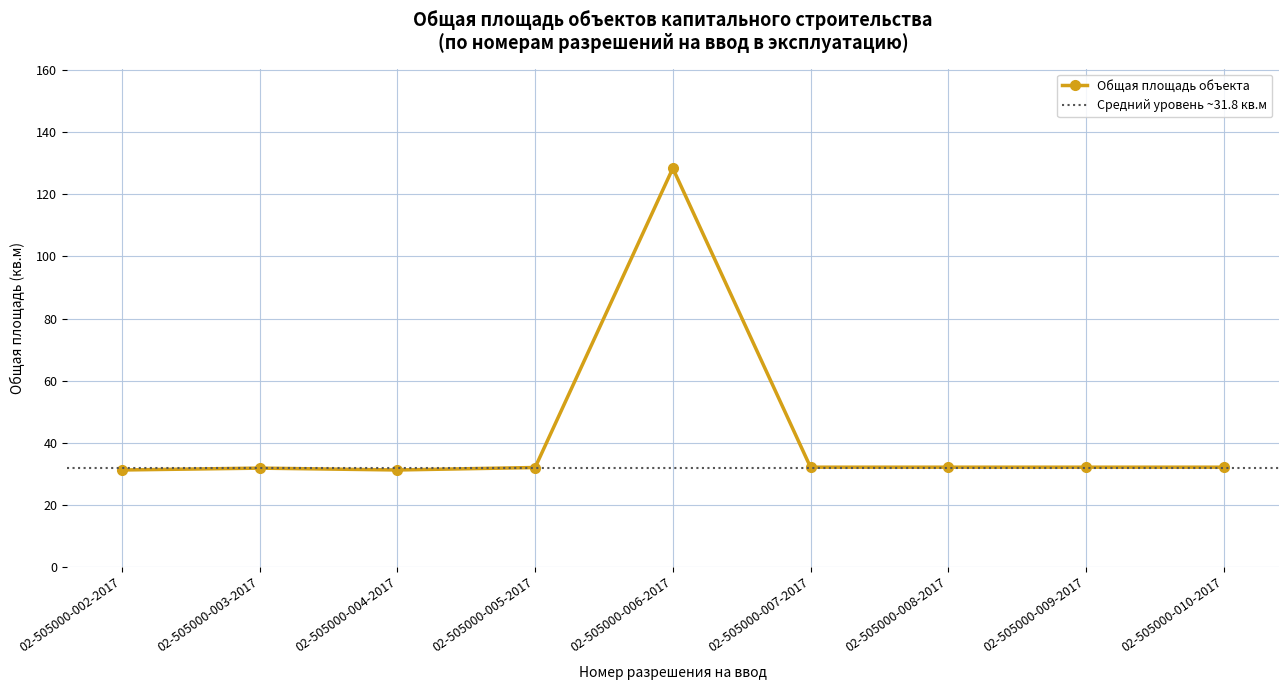

List the labels in order of value, smallest first.

02-505000-002-2017, 02-505000-004-2017, 02-505000-003-2017, 02-505000-005-2017, 02-505000-007-2017, 02-505000-008-2017, 02-505000-009-2017, 02-505000-010-2017, 02-505000-006-2017